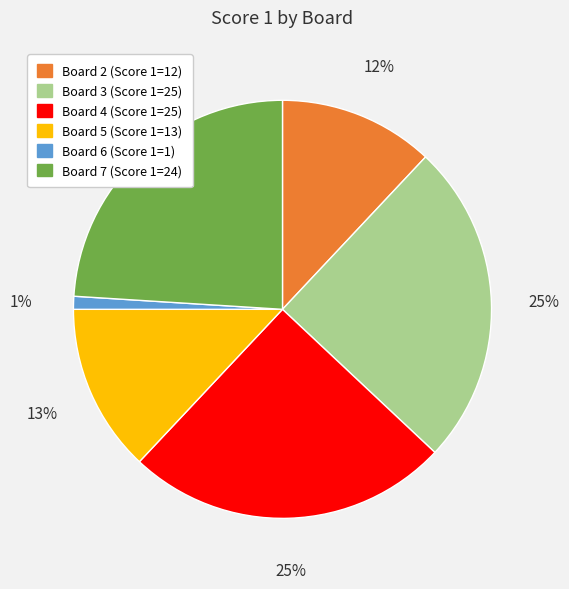

Is Board 2 (Score 1=12) the majority of the pie?

No